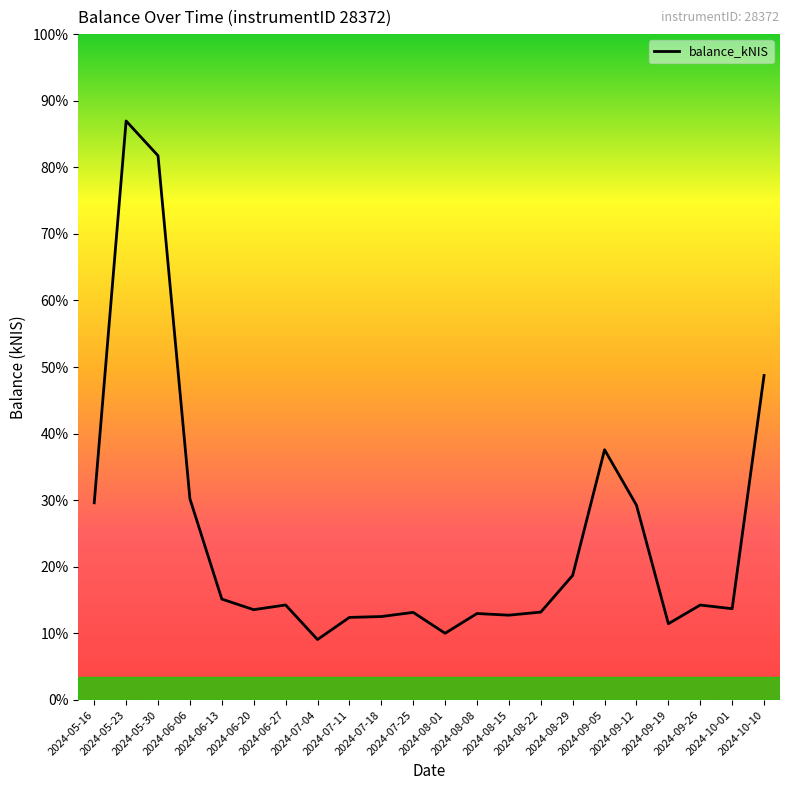

What is the label of the 3rd point from the left?

2024-05-30